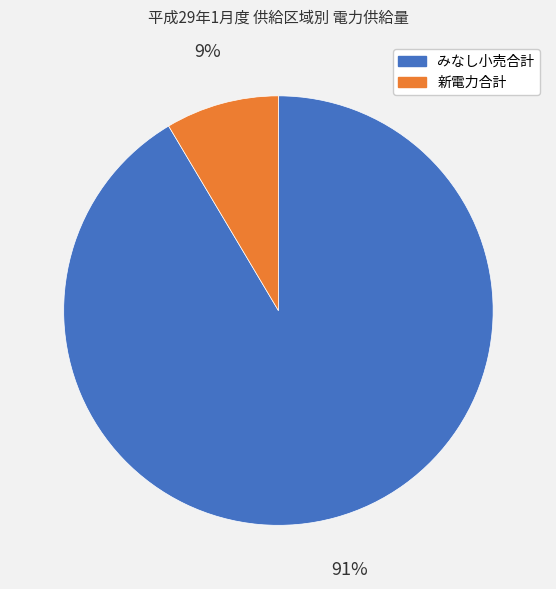

Do 新電力合計 and みなし小売合計 together represent more than half of the pie?

Yes